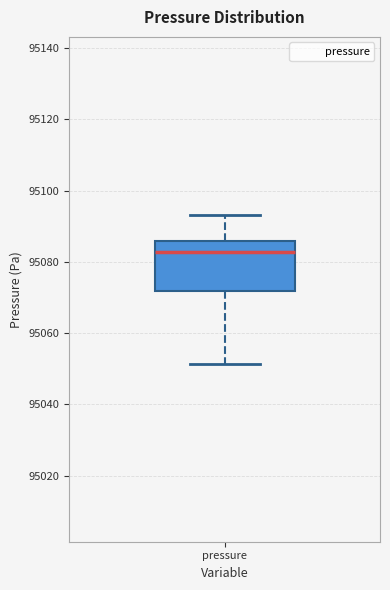

Read this box plot against the y-axis: the position of the median line, the range covered by the box, and the ends of both whiskers. The values are not printed on the chart, so give them approximately, as read against the axis.

median 95082, box 95072 to 95086, whiskers 95052 to 95094